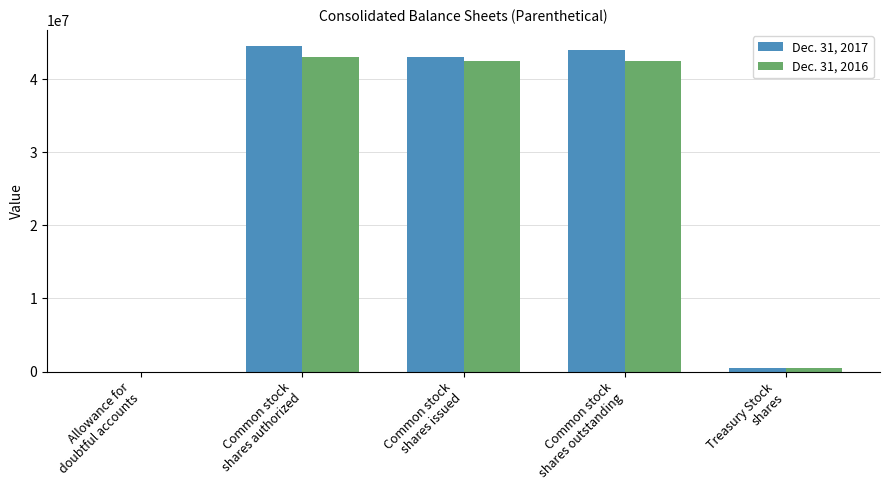

Reading left to right, what are all the values shown in this chart?

Dec. 31, 2017: 1478	44540544	43018737	44053736	486808
Dec. 31, 2016: 1061	43018737	42554683	42554683	464054